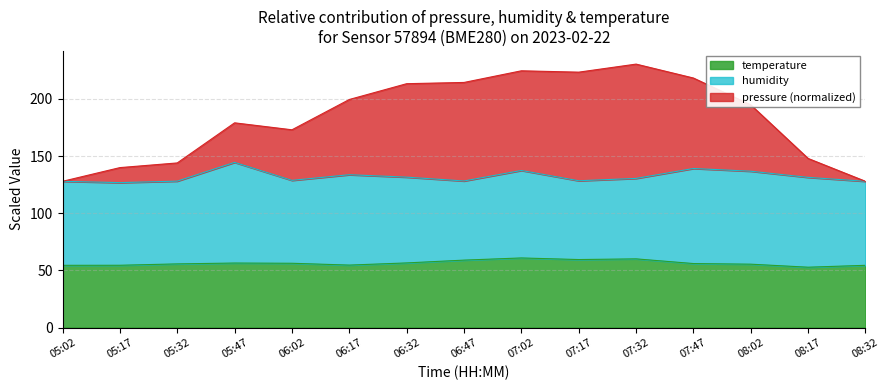

Does the chart display data point markers on the line(s)?

No